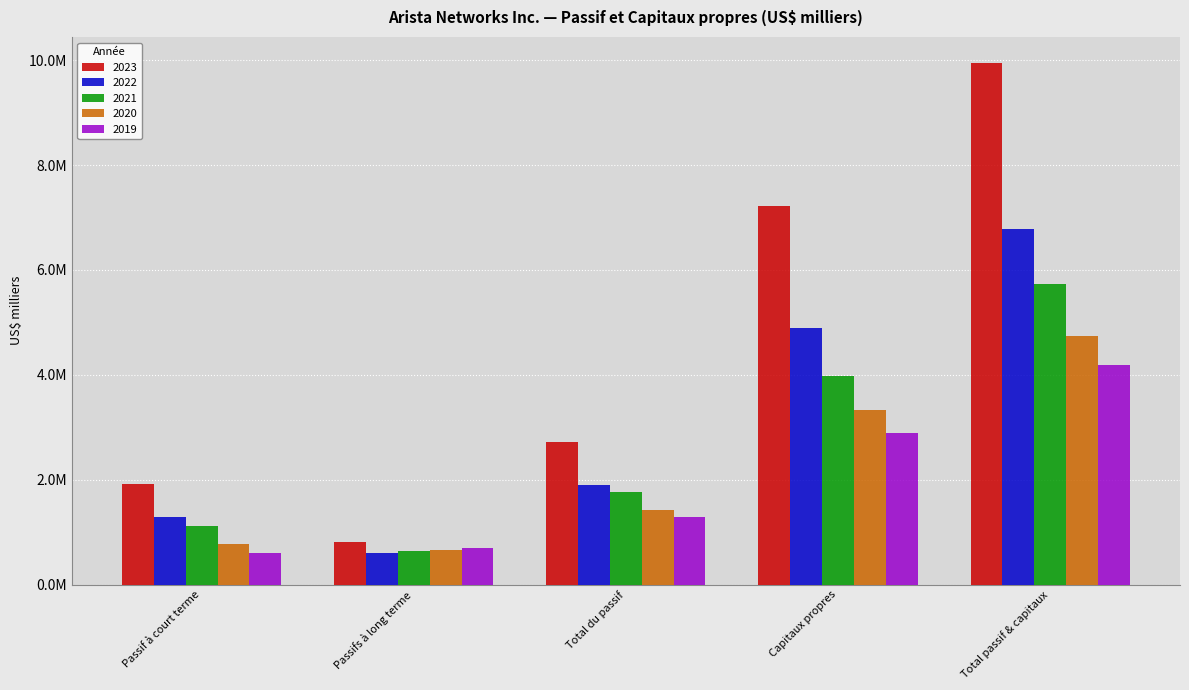

Does the chart contain any negative values?

No